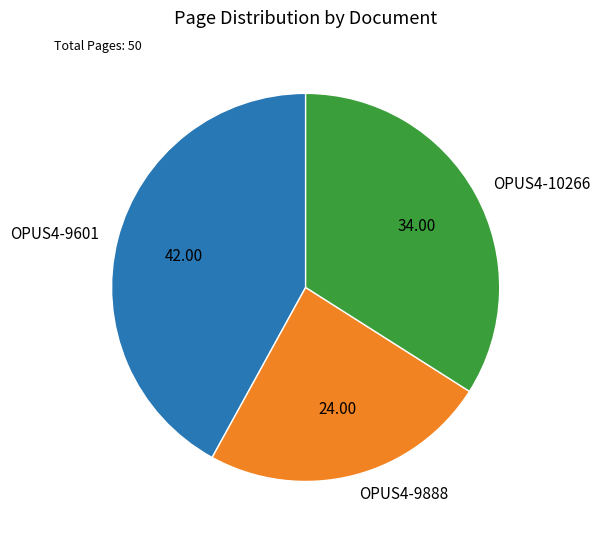

Which has a higher value, OPUS4-9888 or OPUS4-10266?

OPUS4-10266